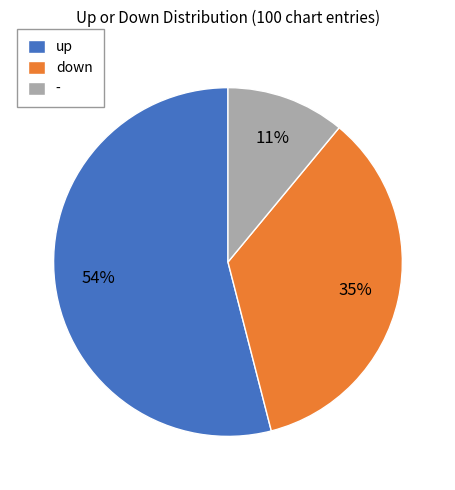

Rank the categories by value from lowest to highest.

-, down, up